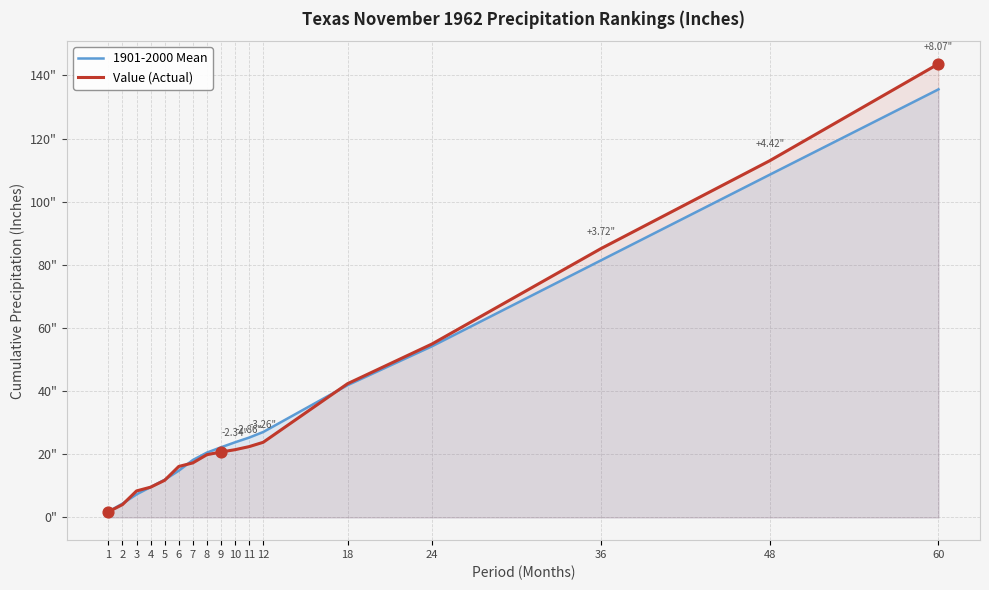

Which series contains the lowest Y value?

Value (Actual)